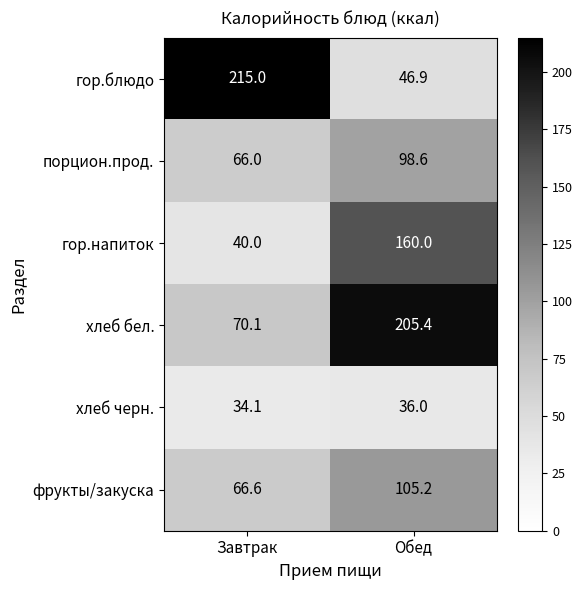

At how many categories does at least one series exceed 186?

2